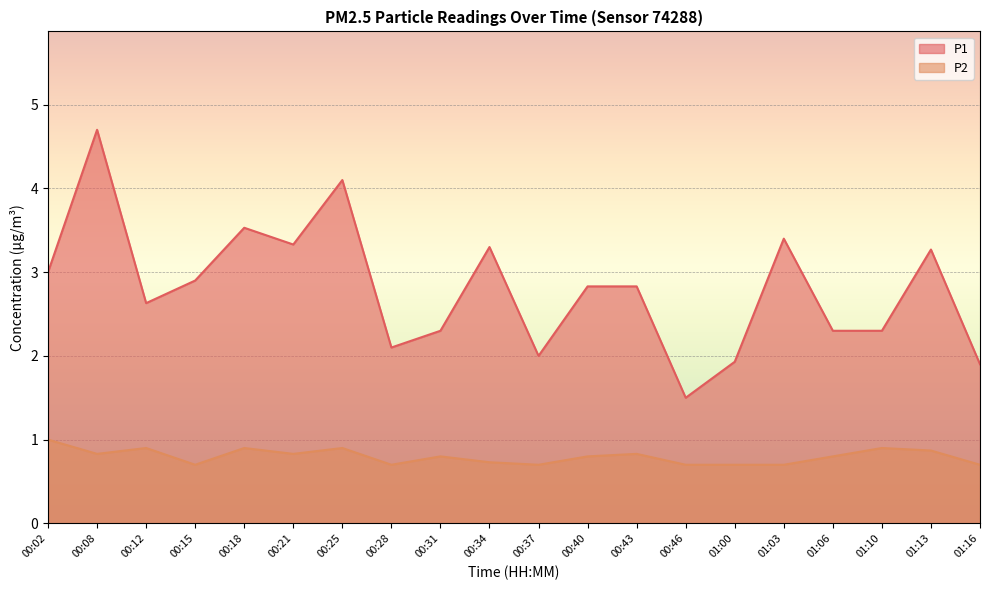

How many interior local valleys does the P1 series have?

5